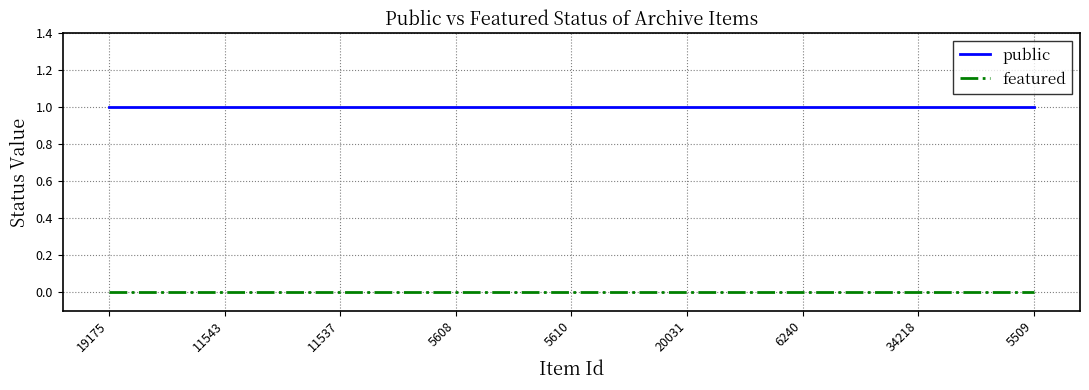

Which series has the largest total across all categories?

public